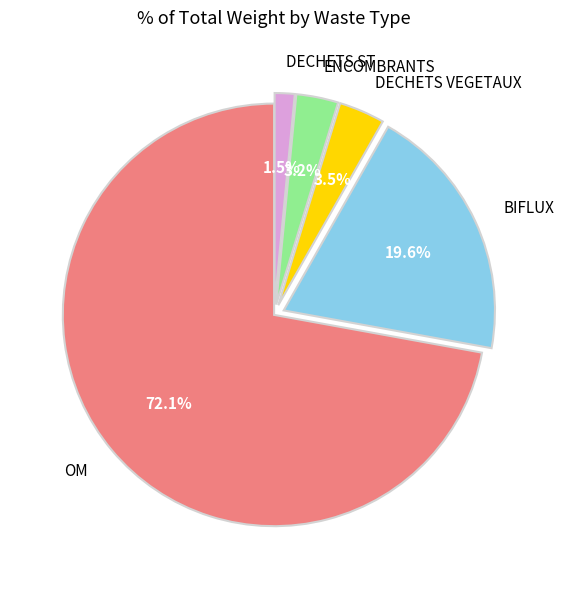

To the nearest percent, what is the difference between the largest and smallest slice percentages?

71%